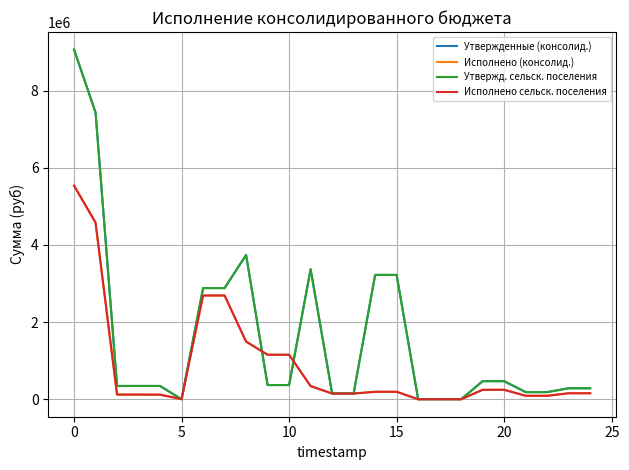

True or false: Исполнено (консолид.) has more than 0 interior local peaks.

False